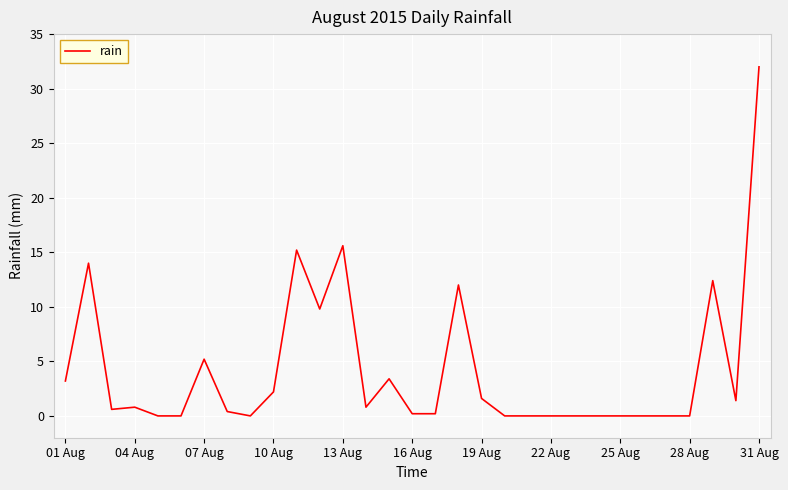

What is the greatest value displayed?

32.0